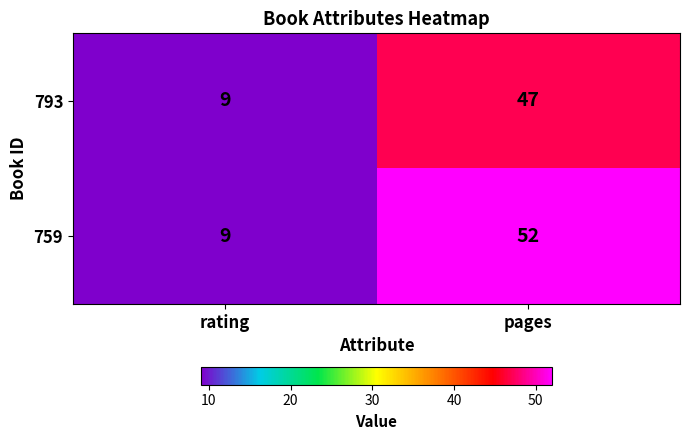

True or false: 759 has a value of 52 at pages.

True